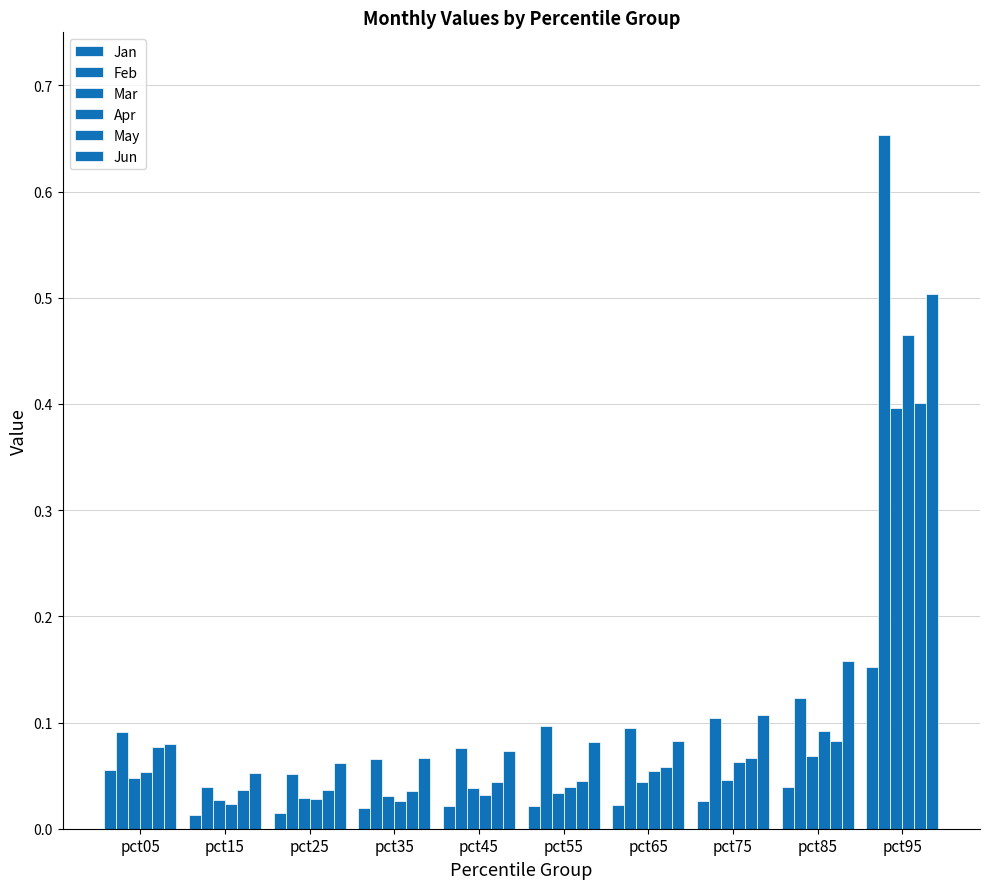

How many groups of bars are there?

10